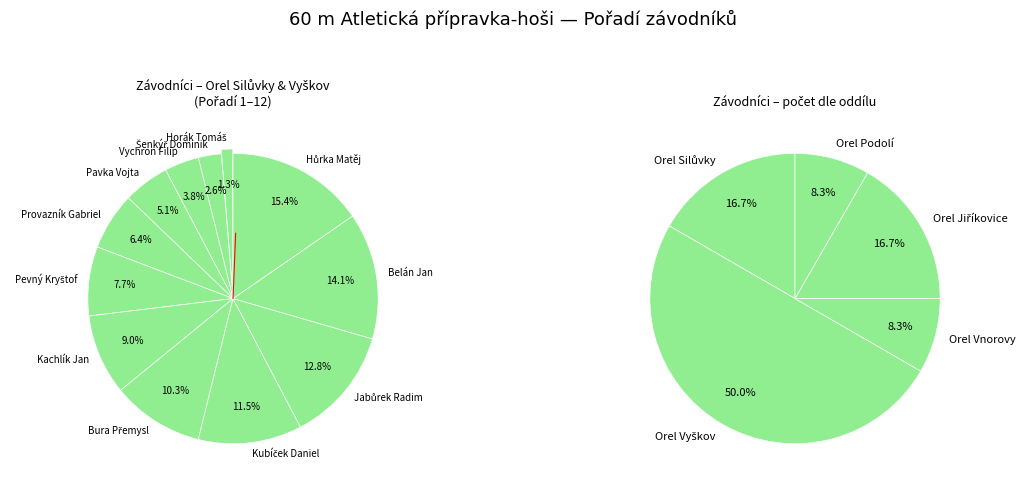

Which slice is the smallest?

Horák Tomáš